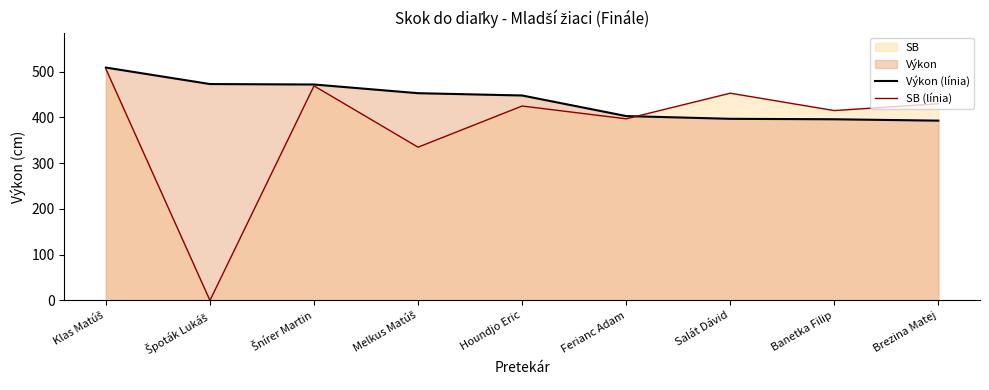

Which series ends up on top after the final intersection of SB (línia) and Výkon (línia)?

SB (línia)